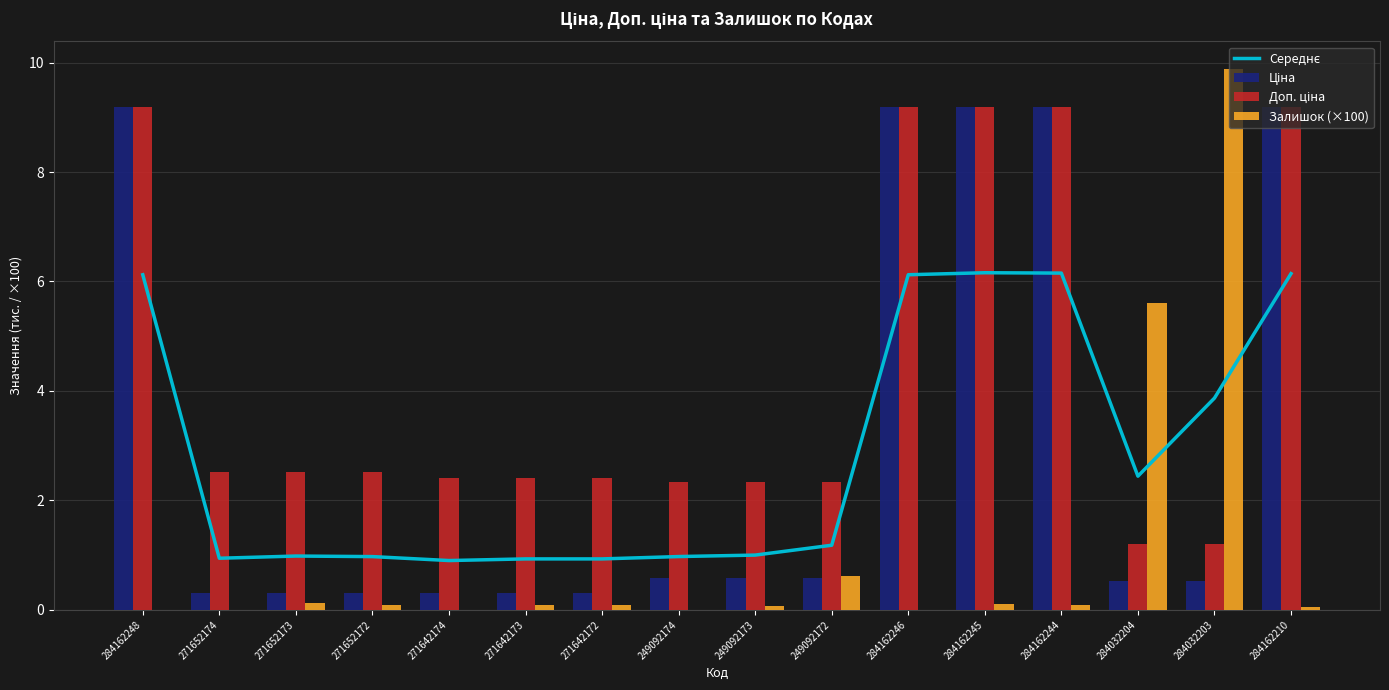

What is the lowest value of the Доп. ціна series?

1.2